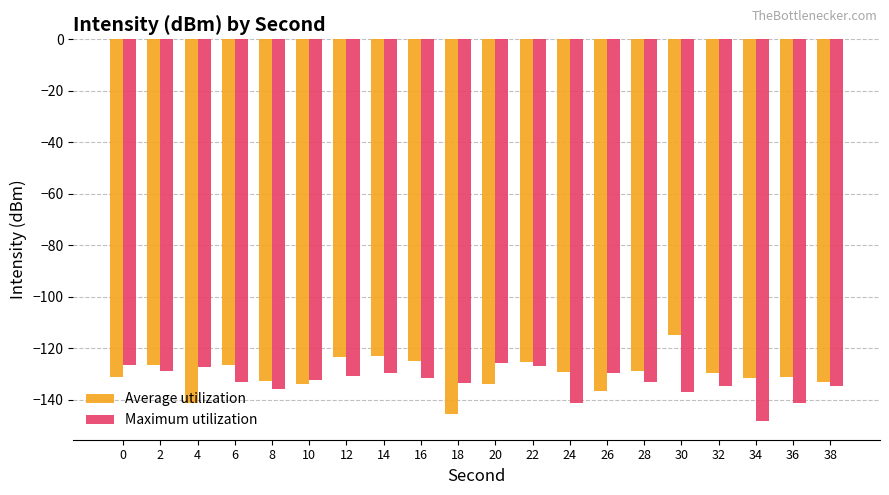

What are all the series names shown in the legend?

Average utilization, Maximum utilization